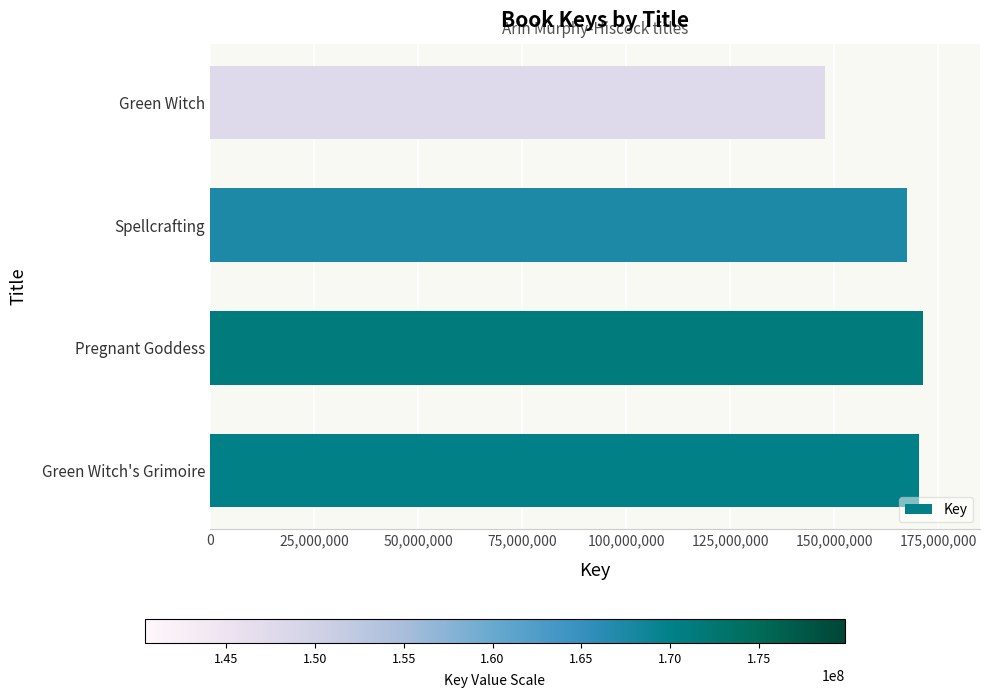

Which label corresponds to the smallest value in the chart?

Green Witch